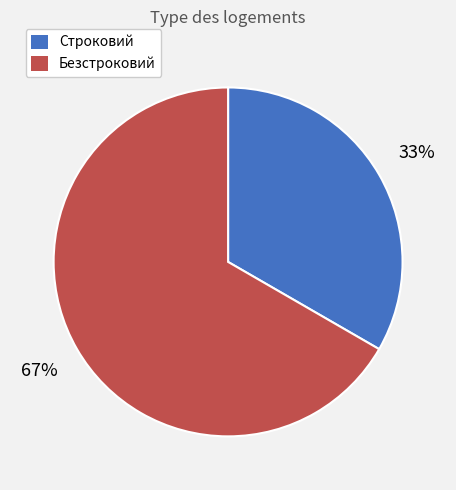

To the nearest percent, what is the combined percentage of Безстроковий and Строковий?

100%